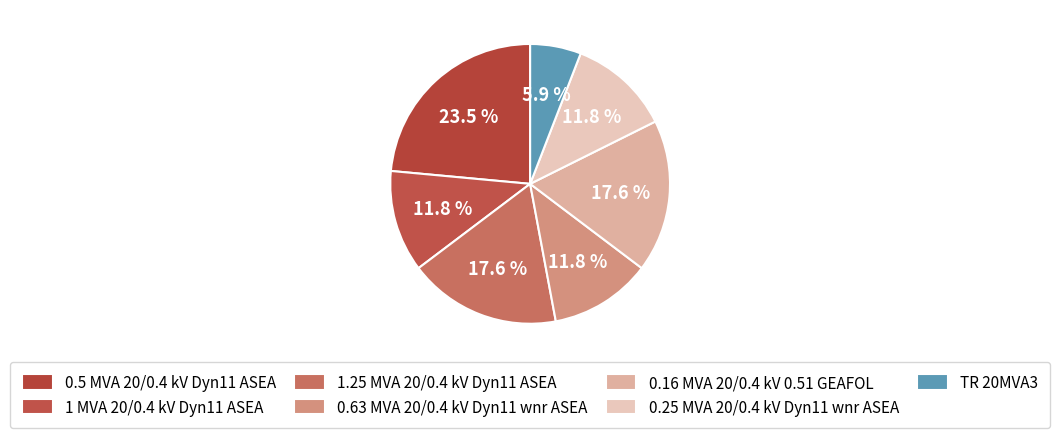

What is the change in value from 0.63 MVA 20/0.4 kV Dyn11 wnr ASEA to TR 20MVA3?

-1